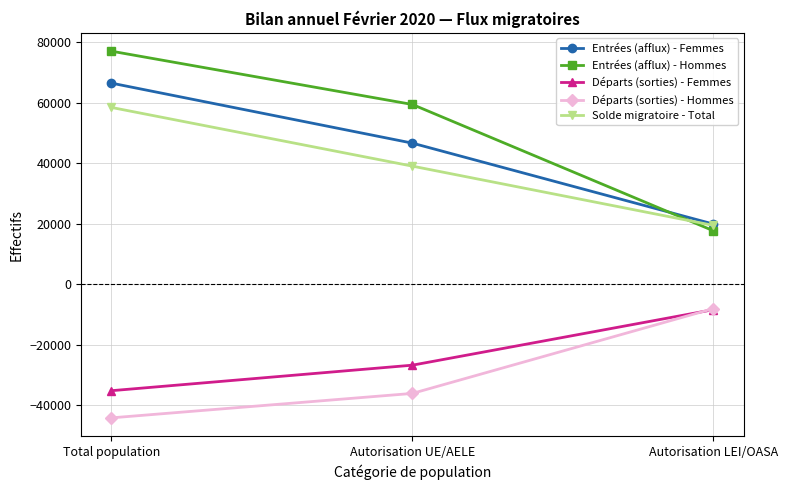

At which label does Entrées (afflux) - Hommes first exceed 59435?

Total population